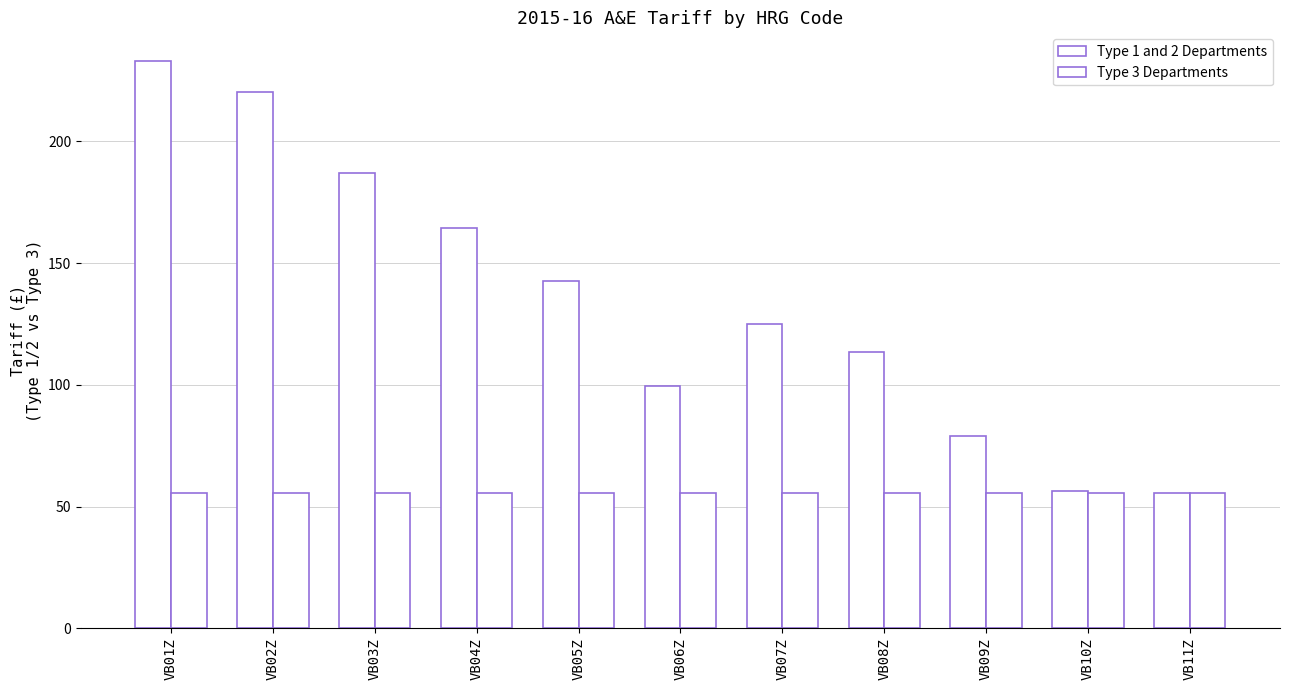

Where is Type 1 and 2 Departments nearest to the value 144?

VB05Z